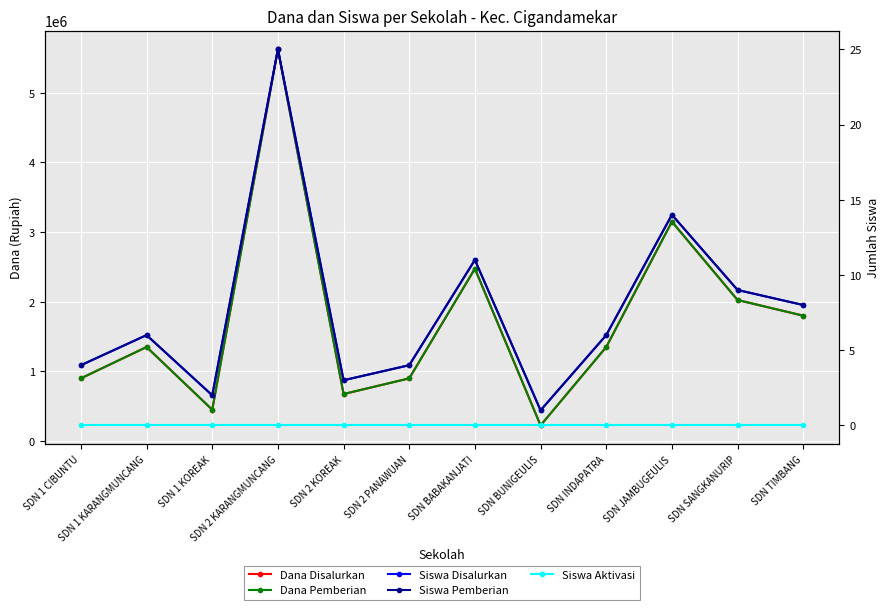

Reading right to left, transcribe all the data shown in this chart.

Dana Disalurkan: SDN TIMBANG=1800000	SDN SANGKANURIP=2025000	SDN JAMBUGEULIS=3150000	SDN INDAPATRA=1350000	SDN BUNIGEULIS=225000	SDN BABAKANJATI=2475000	SDN 2 PANAWUAN=900000	SDN 2 KOREAK=675000	SDN 2 KARANGMUNCANG=5625000	SDN 1 KOREAK=450000	SDN 1 KARANGMUNCANG=1350000	SDN 1 CIBUNTU=900000
Dana Pemberian: SDN TIMBANG=1800000	SDN SANGKANURIP=2025000	SDN JAMBUGEULIS=3150000	SDN INDAPATRA=1350000	SDN BUNIGEULIS=225000	SDN BABAKANJATI=2475000	SDN 2 PANAWUAN=900000	SDN 2 KOREAK=675000	SDN 2 KARANGMUNCANG=5625000	SDN 1 KOREAK=450000	SDN 1 KARANGMUNCANG=1350000	SDN 1 CIBUNTU=900000
Siswa Disalurkan: SDN TIMBANG=8	SDN SANGKANURIP=9	SDN JAMBUGEULIS=14	SDN INDAPATRA=6	SDN BUNIGEULIS=1	SDN BABAKANJATI=11	SDN 2 PANAWUAN=4	SDN 2 KOREAK=3	SDN 2 KARANGMUNCANG=25	SDN 1 KOREAK=2	SDN 1 KARANGMUNCANG=6	SDN 1 CIBUNTU=4
Siswa Pemberian: SDN TIMBANG=8	SDN SANGKANURIP=9	SDN JAMBUGEULIS=14	SDN INDAPATRA=6	SDN BUNIGEULIS=1	SDN BABAKANJATI=11	SDN 2 PANAWUAN=4	SDN 2 KOREAK=3	SDN 2 KARANGMUNCANG=25	SDN 1 KOREAK=2	SDN 1 KARANGMUNCANG=6	SDN 1 CIBUNTU=4
Siswa Aktivasi: SDN TIMBANG=0	SDN SANGKANURIP=0	SDN JAMBUGEULIS=0	SDN INDAPATRA=0	SDN BUNIGEULIS=0	SDN BABAKANJATI=0	SDN 2 PANAWUAN=0	SDN 2 KOREAK=0	SDN 2 KARANGMUNCANG=0	SDN 1 KOREAK=0	SDN 1 KARANGMUNCANG=0	SDN 1 CIBUNTU=0